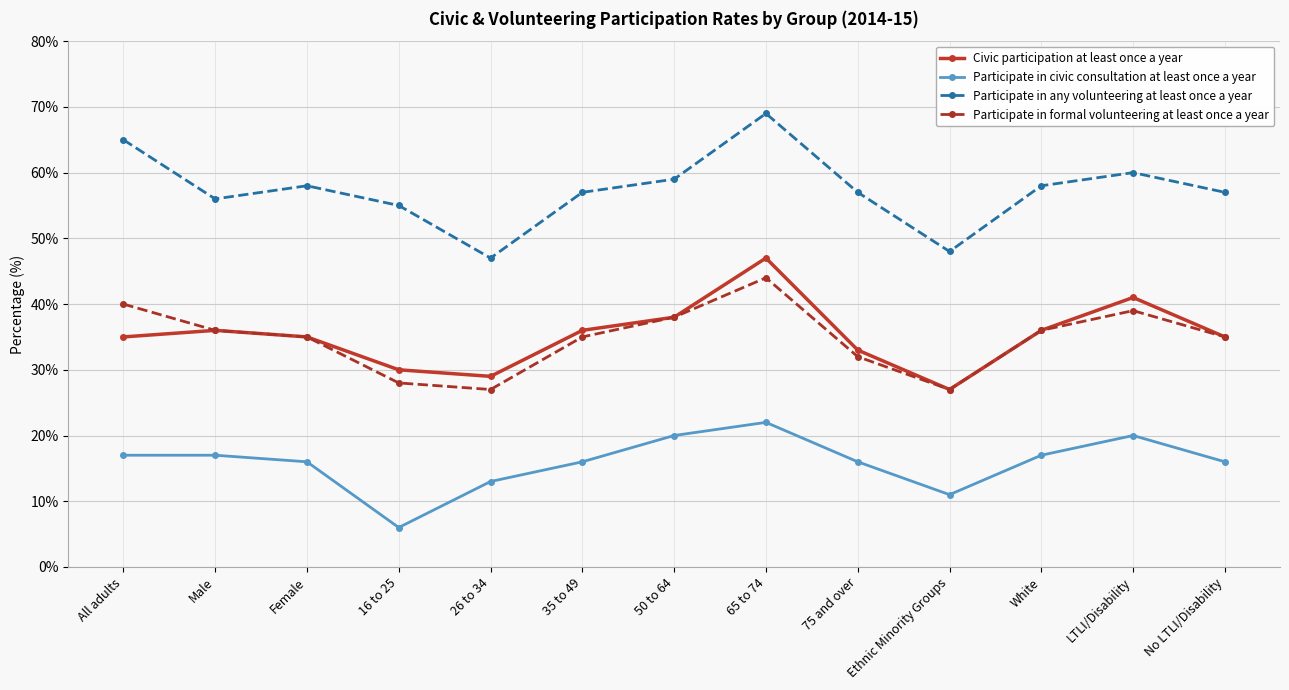

Is it true that Participate in formal volunteering at least once a year equals 16 at 65 to 74?

False